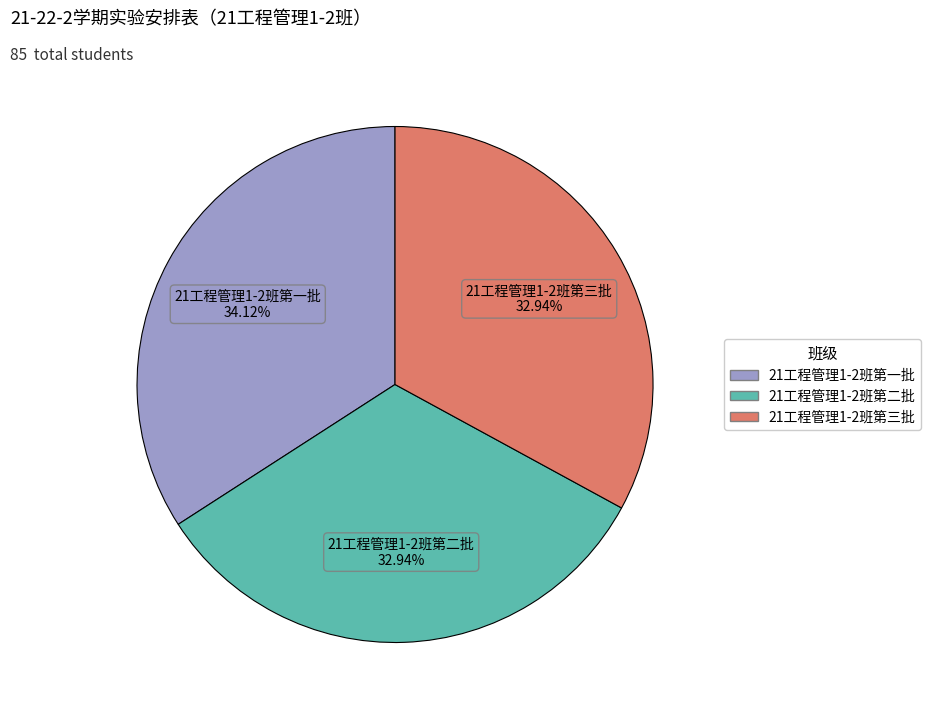

Is the sum of 21工程管理1-2班第一批 and 21工程管理1-2班第二批 greater than half?

Yes